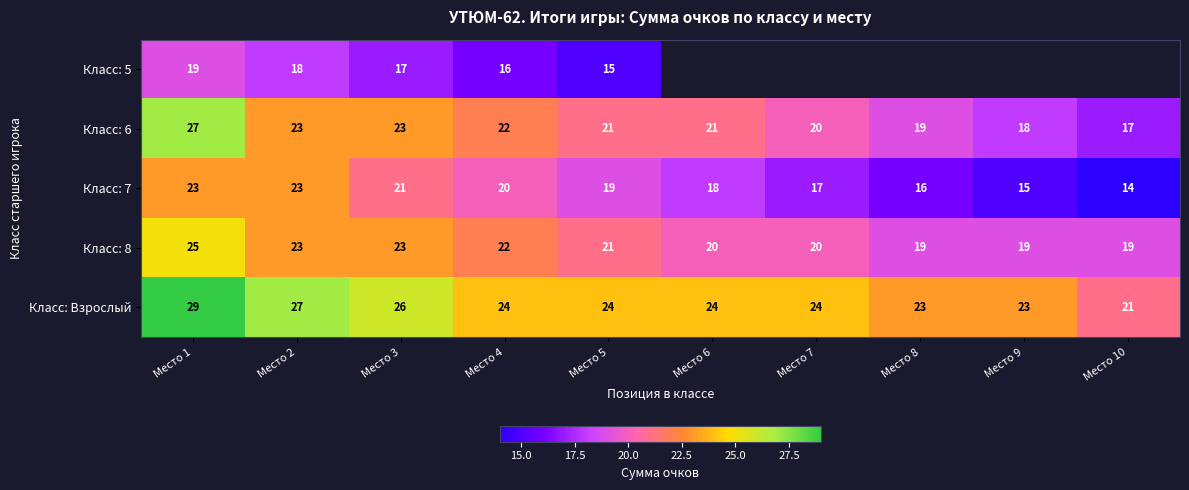

Where is Класс: 8 nearest to the value 22?

Место 4